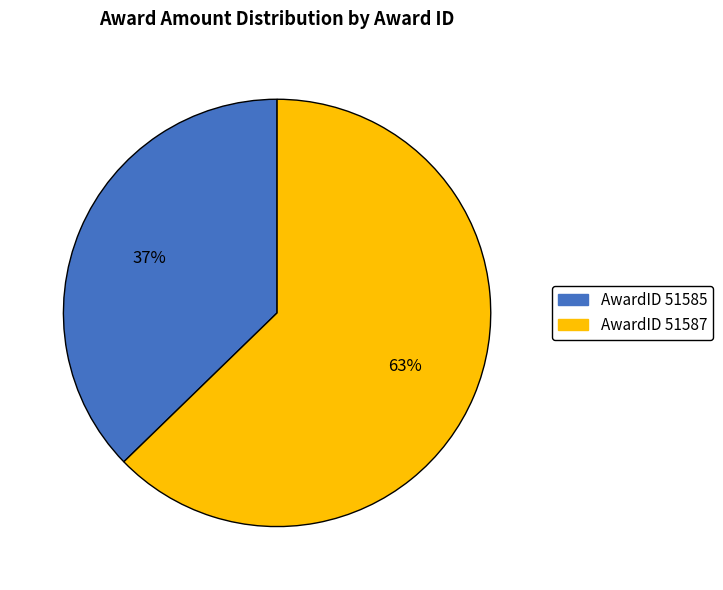

To the nearest percent, what is the average slice percentage?

50%